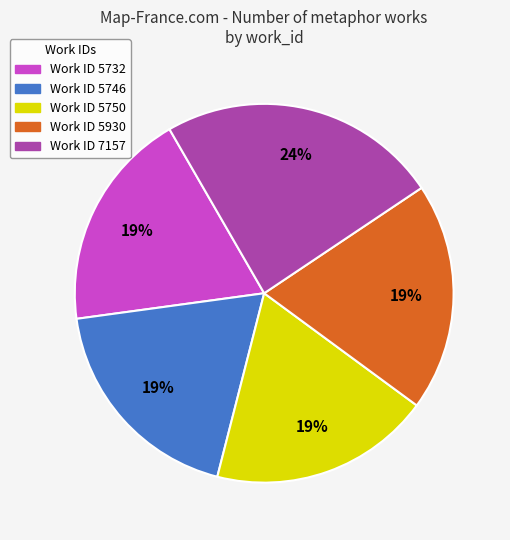

To the nearest percent, what portion does Work ID 5750 represent?

19%